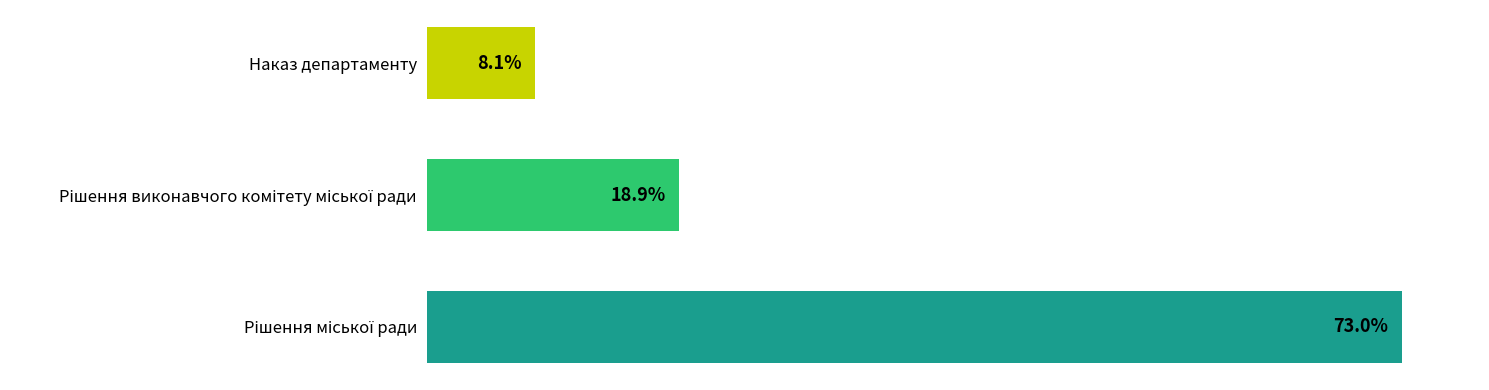

Which category has the lowest value across all series?

Наказ департаменту